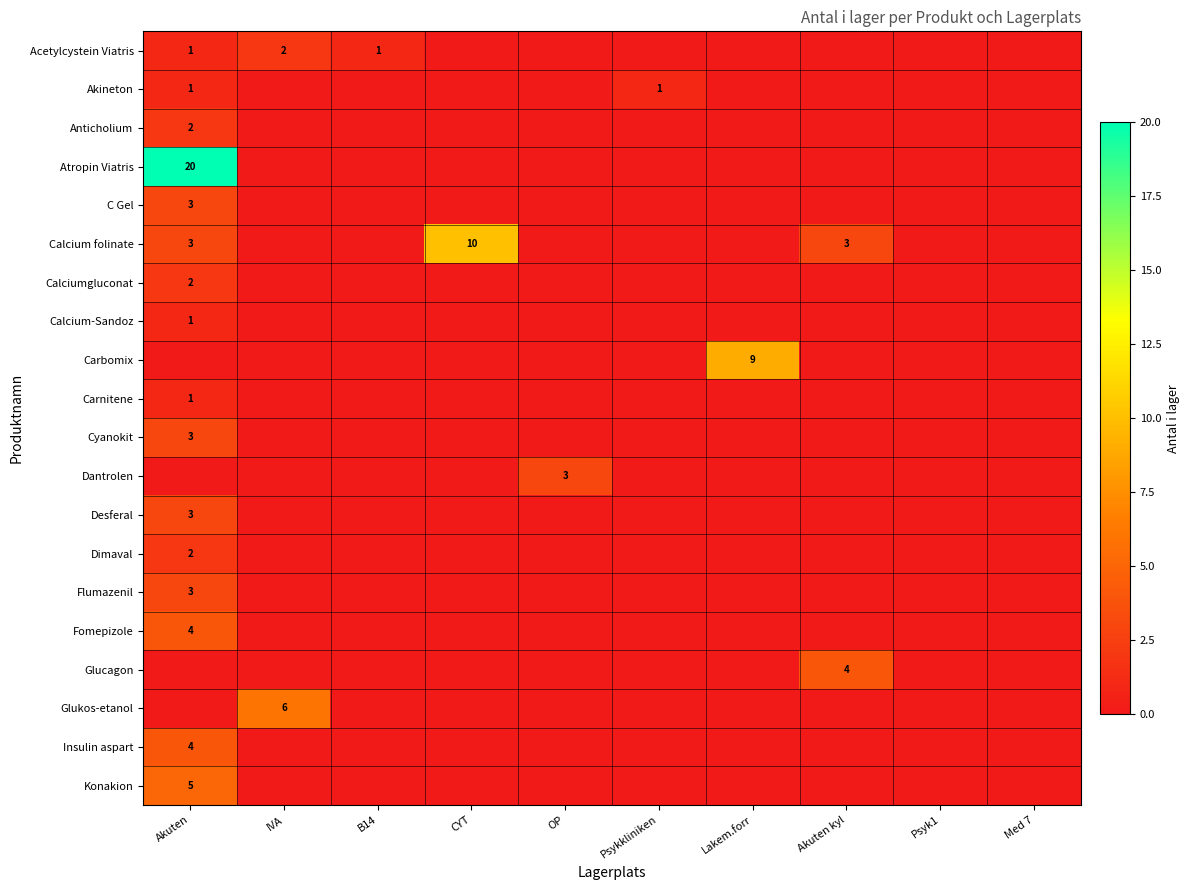

The value of Atropin Viatris at Akuten is 20. True or false?

True